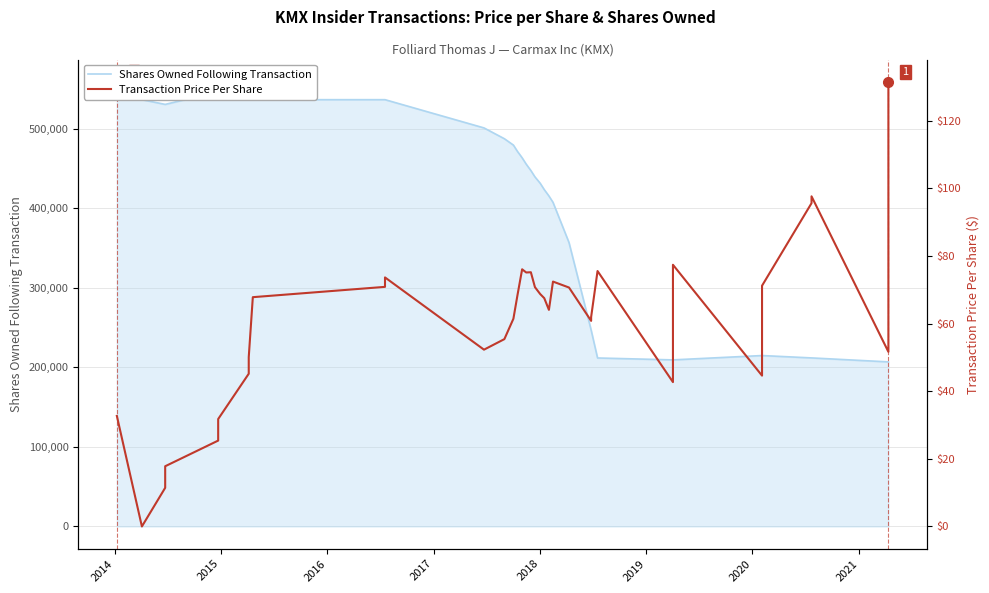

How many series are shown in this chart?

2